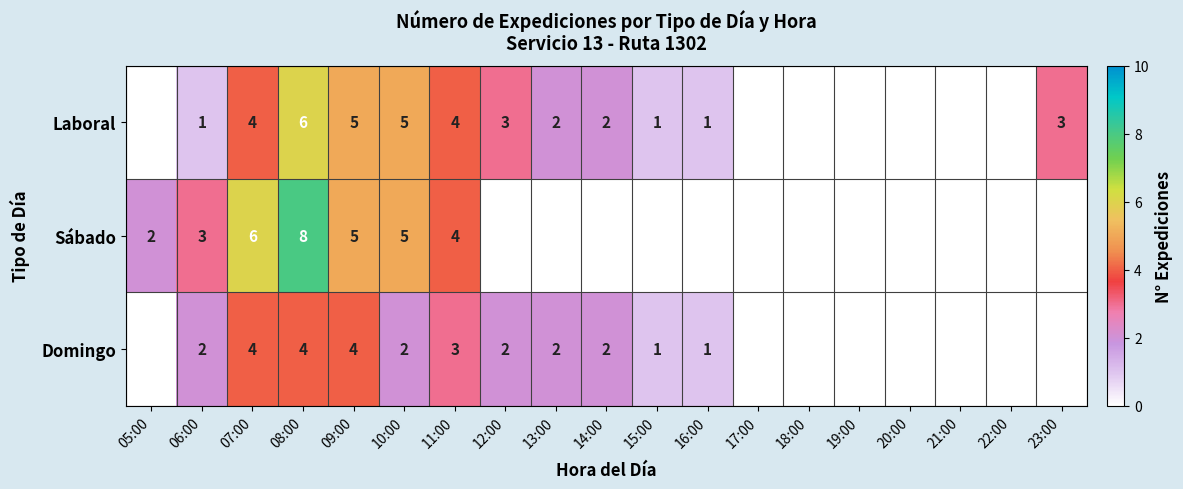

What is the total value across all series at 09:00?

14